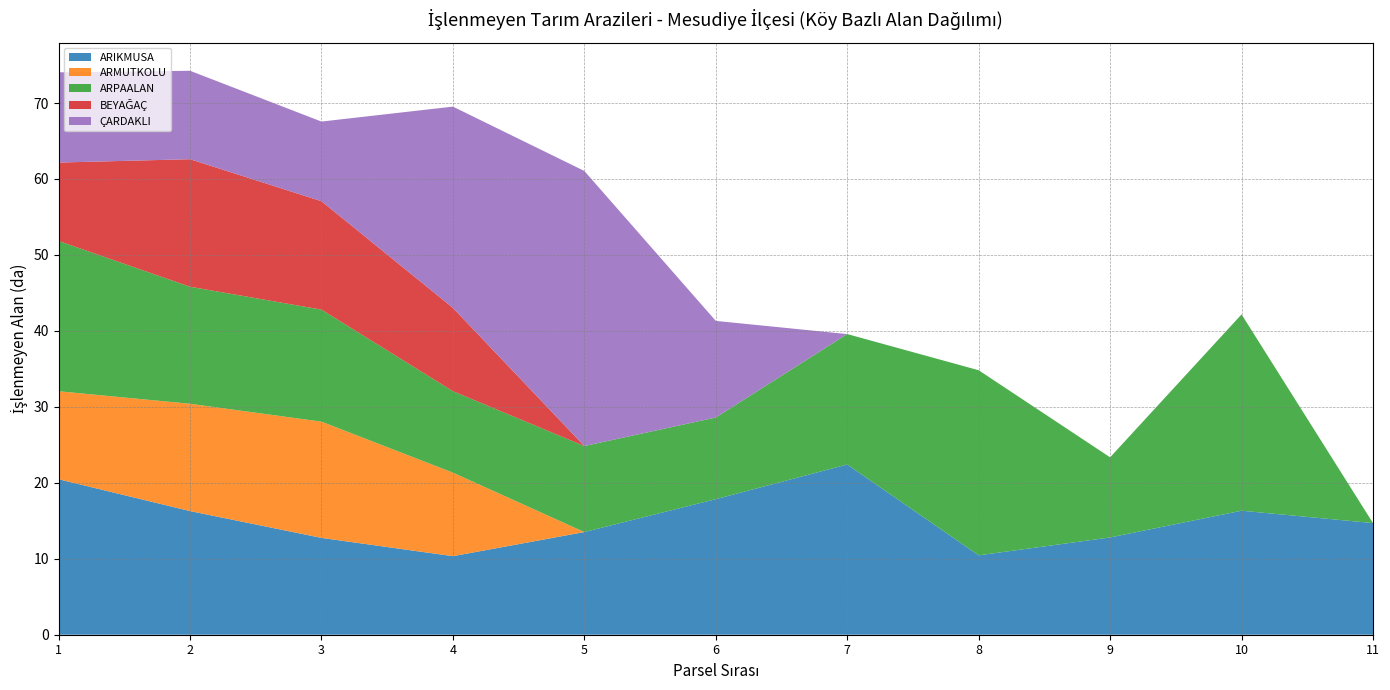

Reading left to right, transcribe all the data shown in this chart.

ARIKMUSA: 20.5	16.3	12.7	10.3	13.5	17.8	22.4	10.5	12.8	16.3	14.7
ARMUTKOLU: 11.6	14.1	15.3	11.0	0.0	0.0	0.0	0.0	0.0	0.0	0.0
ARPAALAN: 19.8	15.4	14.7	10.7	11.3	10.7	17.2	24.4	10.5	25.8	0.0
BEYAĞAÇ: 10.3	16.8	14.3	11.0	0.0	0.0	0.0	0.0	0.0	0.0	0.0
ÇARDAKLI: 11.9	11.6	10.5	26.5	36.2	12.7	0.0	0.0	0.0	0.0	0.0